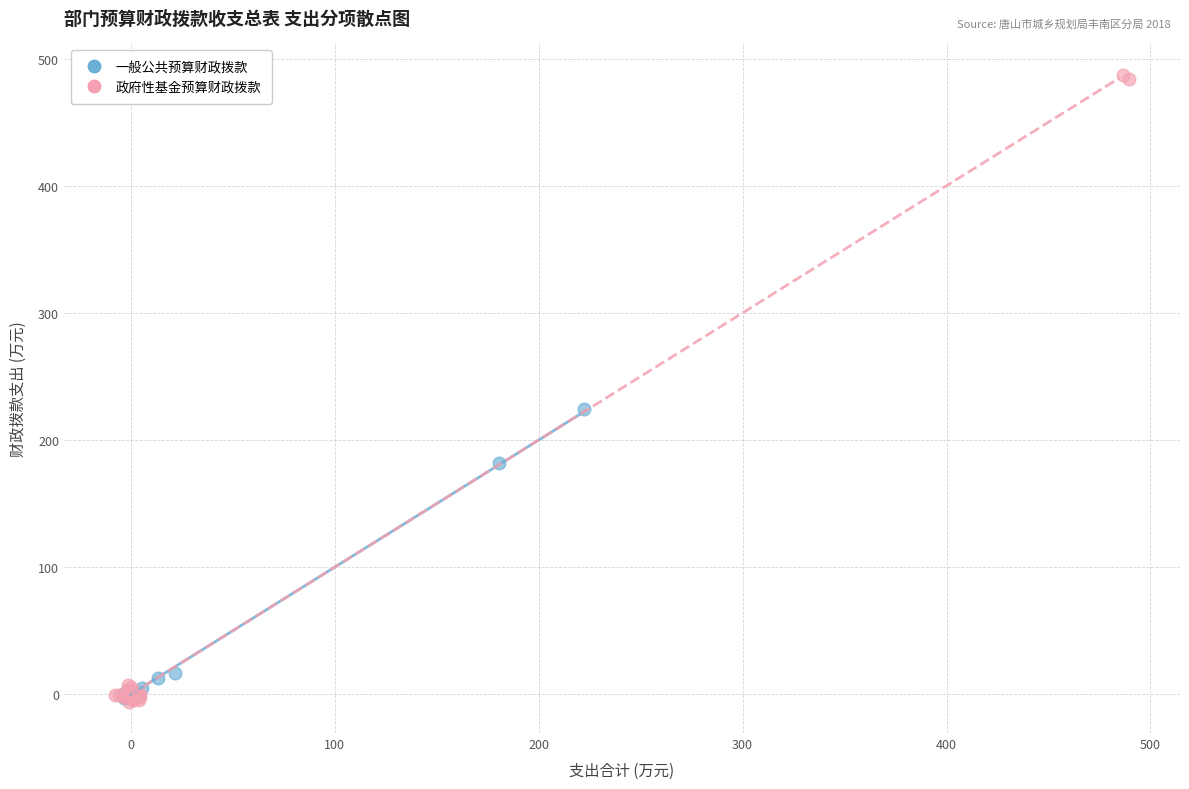

What are all the series names shown in the legend?

一般公共预算财政拨款, 政府性基金预算财政拨款